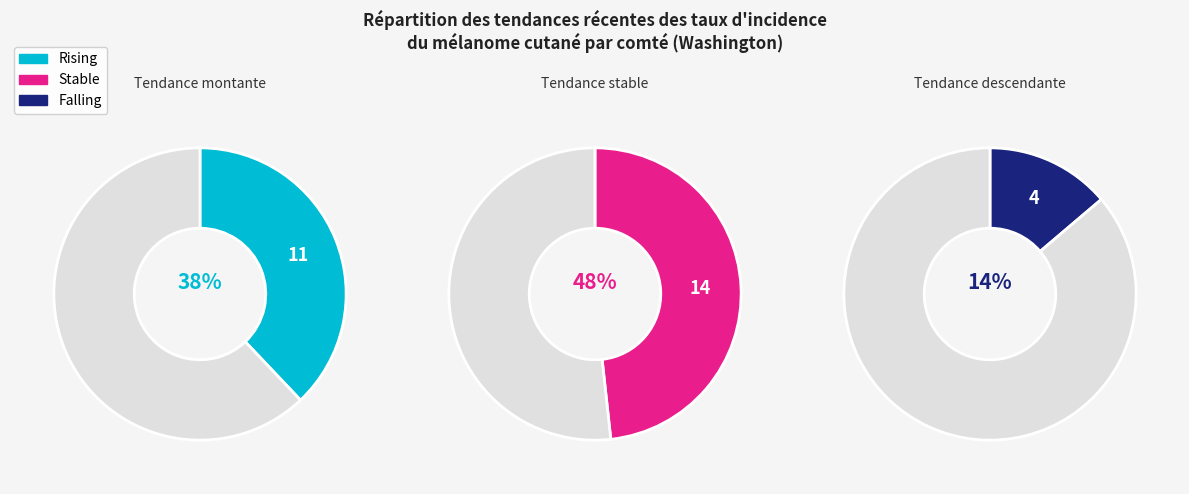

To the nearest percent, what percentage of the pie is rising?

38%